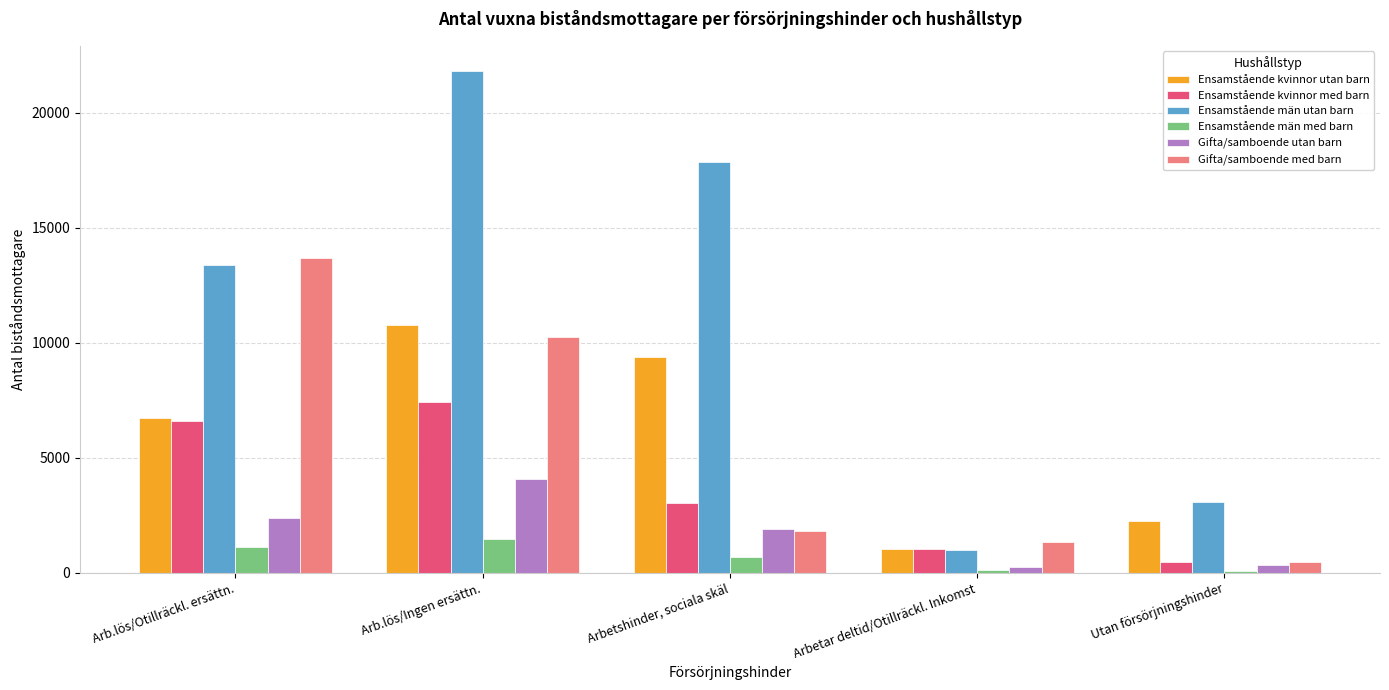

Between Arb.lös/Ingen ersättn. and Arbetshinder, sociala skäl, which series saw the biggest shift?

Gifta/samboende med barn